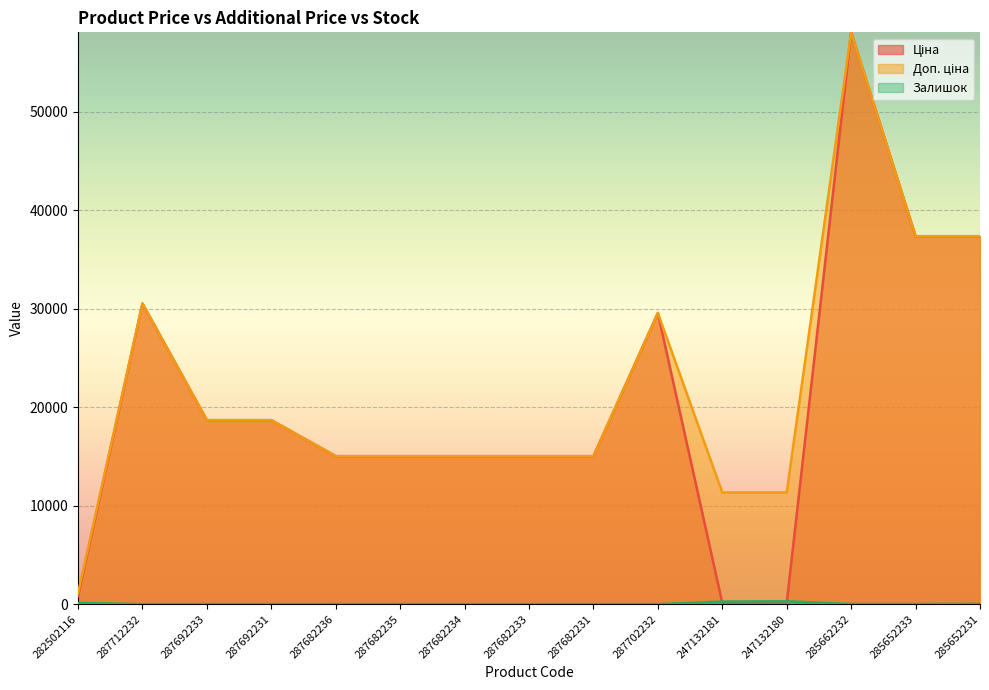

What is the sum of all Залишок values?

721.0